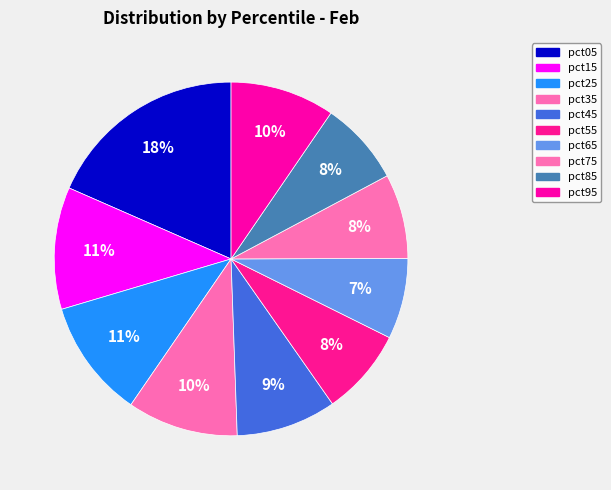

Is there any slice that represents more than half of the pie?

No